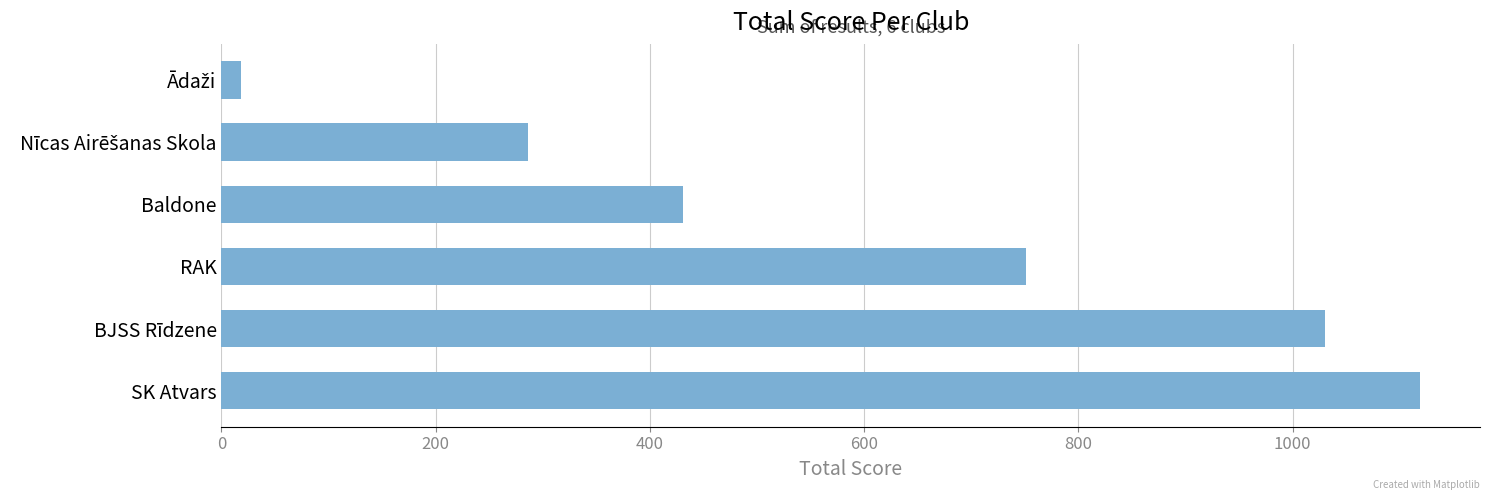

The chart shows a value of 1030 at BJSS Rīdzene. True or false?

True